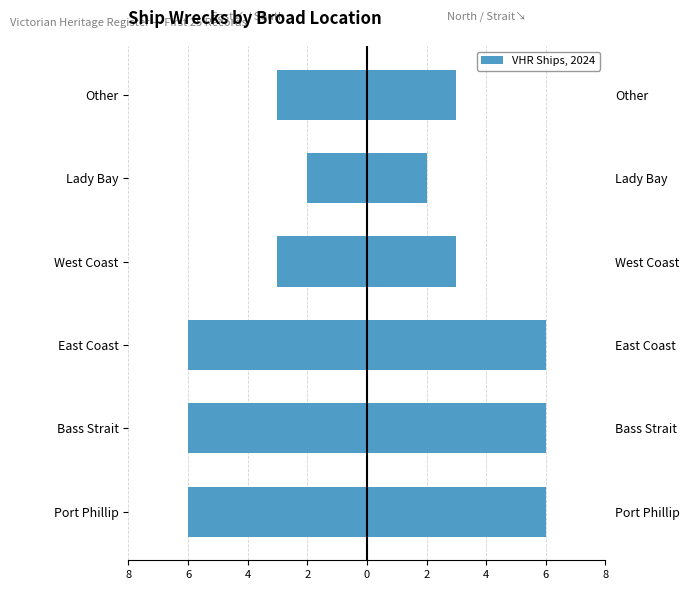

How many data points does each series have?

6